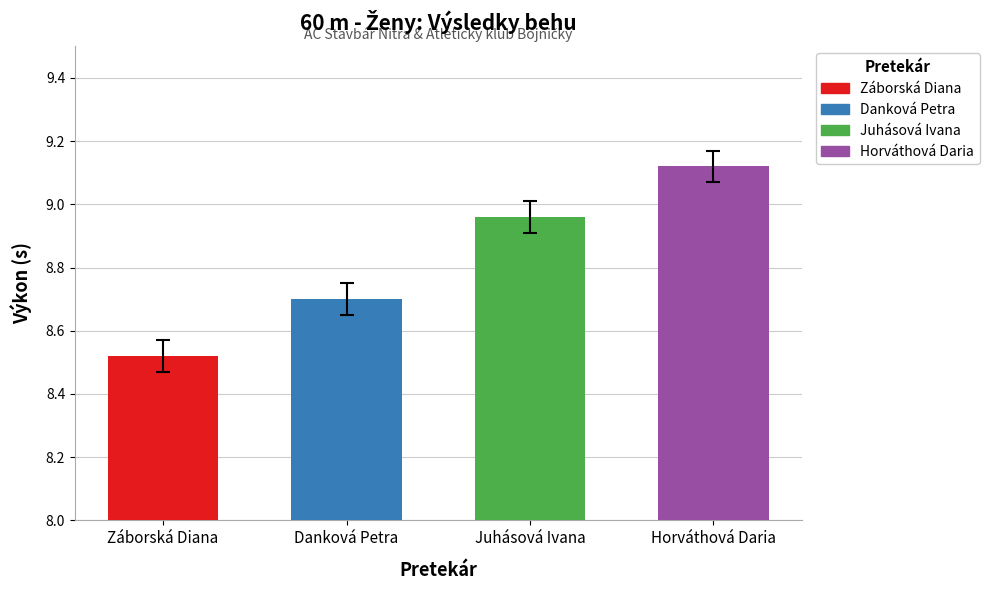

Count the Poradie values in the range 8 to 9.

3